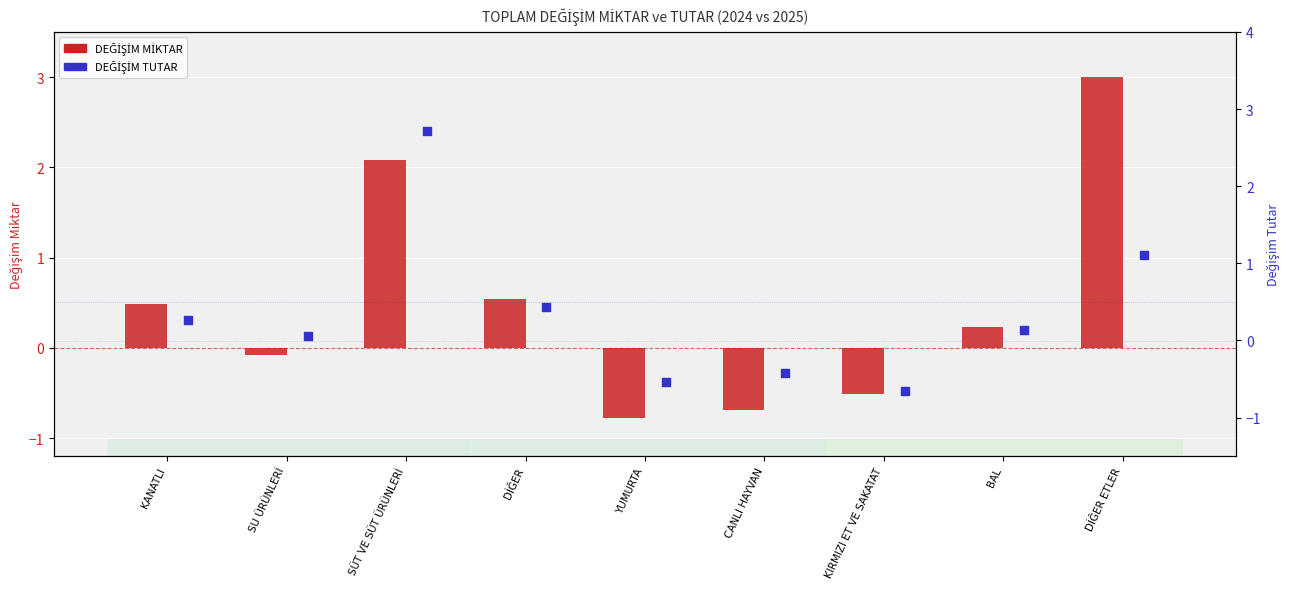

What is the total value across all series at DİĞER ETLER?

4.1